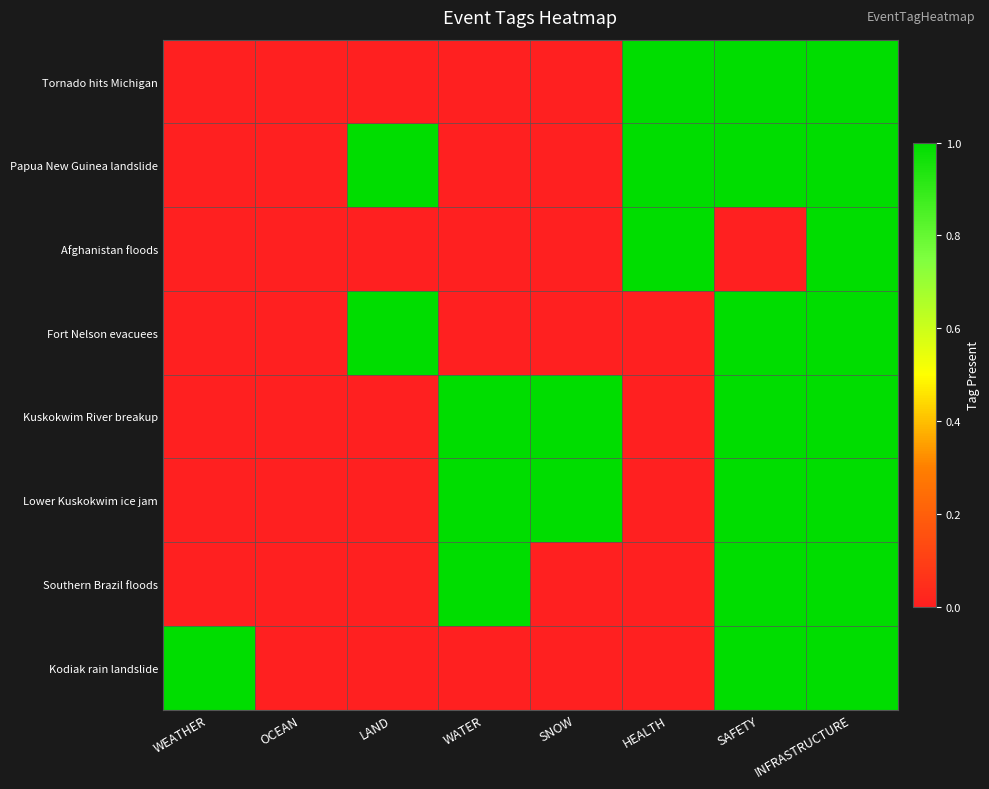

Which label corresponds to the smallest value in the chart?

WEATHER